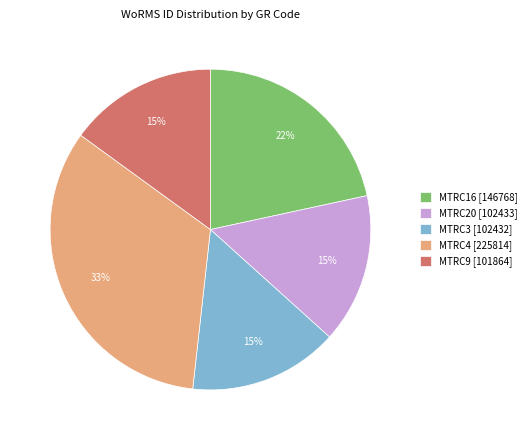

Which slice is the largest?

MTRC4